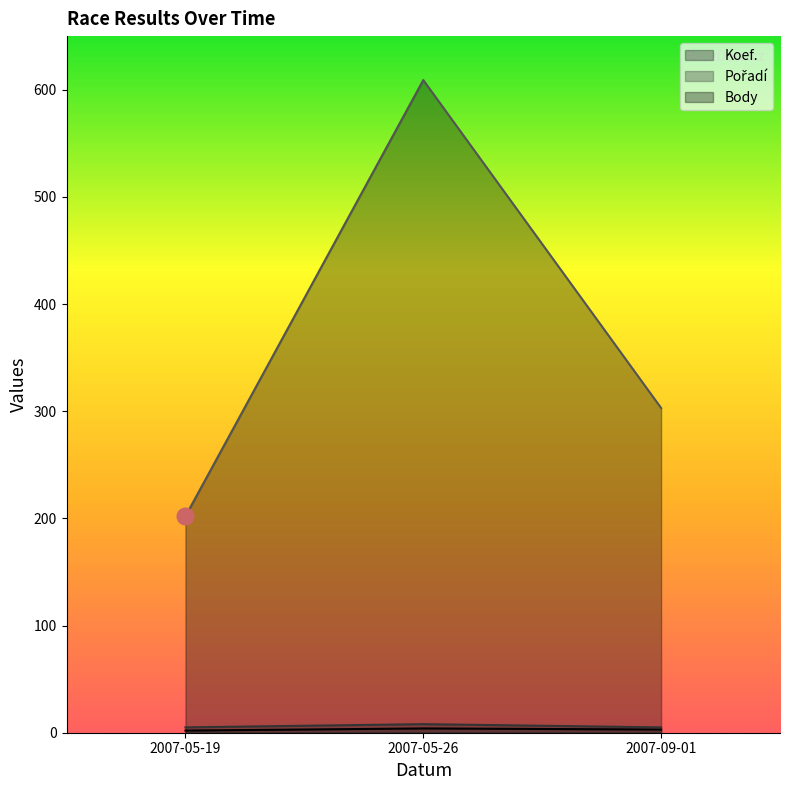

What are all the series names shown in the legend?

Koef., Pořadí, Body